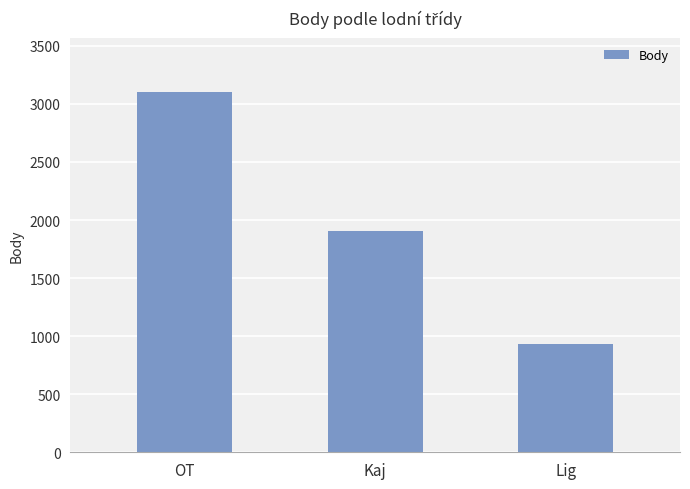

What is the smallest value displayed?

932